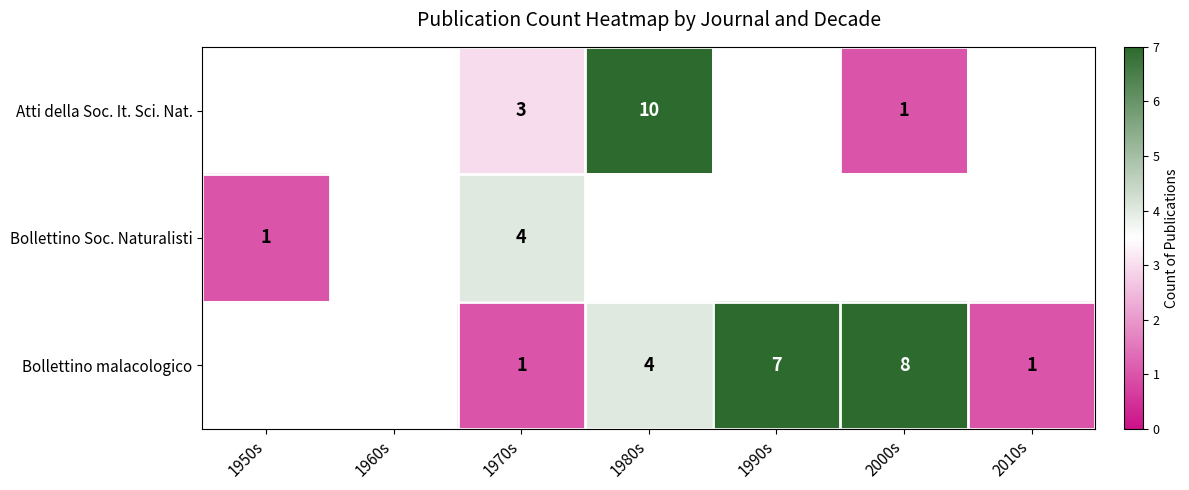

Is it true that Bollettino malacologico equals 8 at 2000s?

True